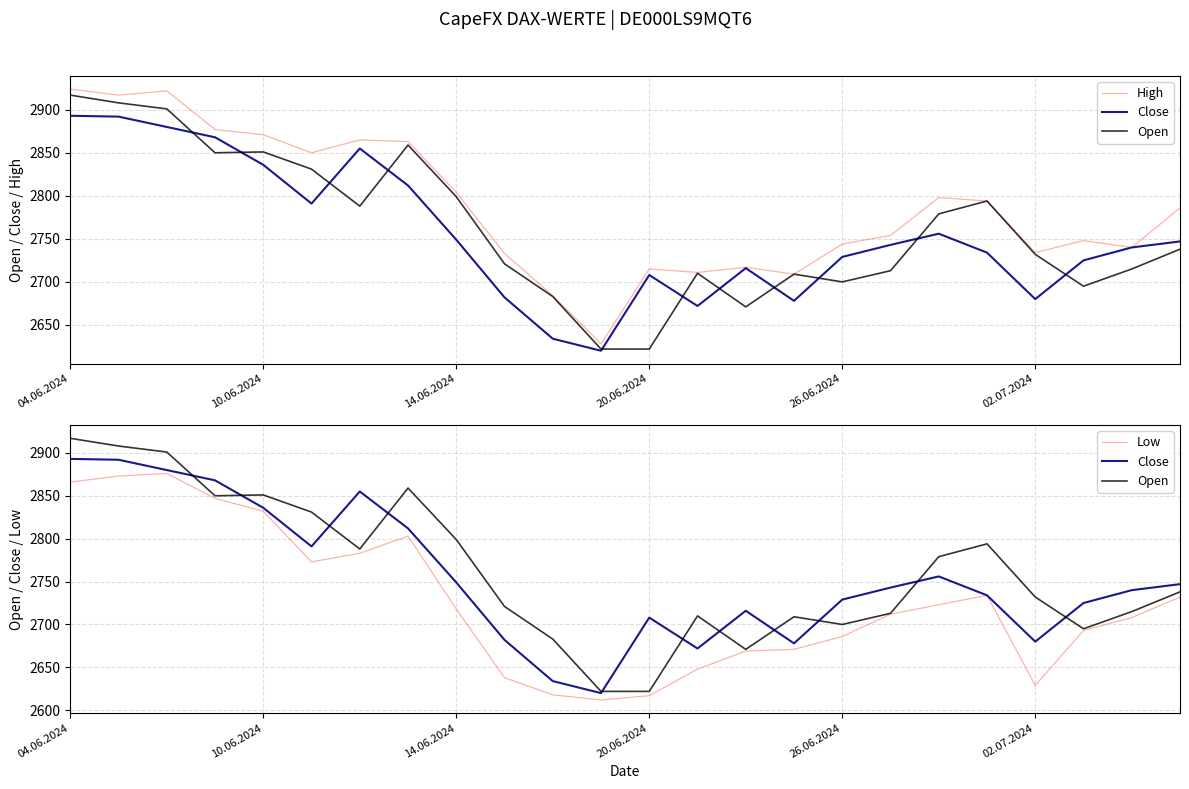

What is the difference between the second highest and minimum values in the High series?

294